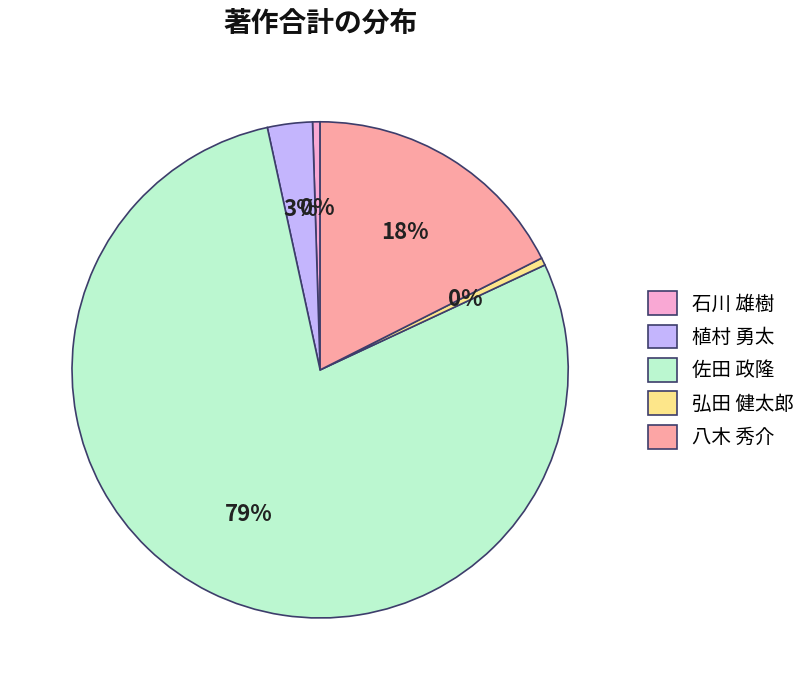

To the nearest percent, what percentage of the pie is 八木 秀介?

18%